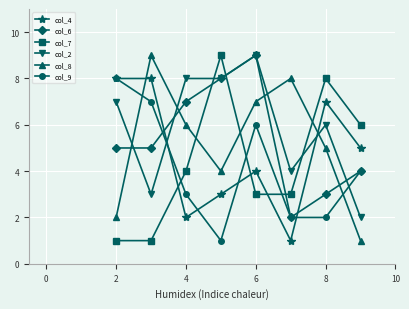

What is the maximum value for col_8?

9